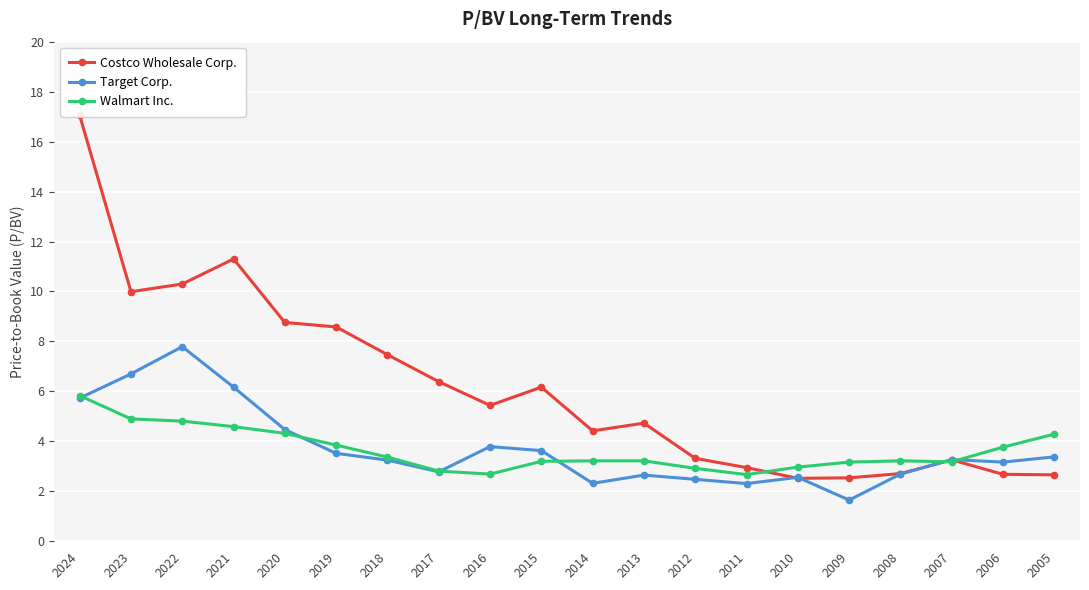

Where is the first local minimum for Costco Wholesale Corp.?

2023